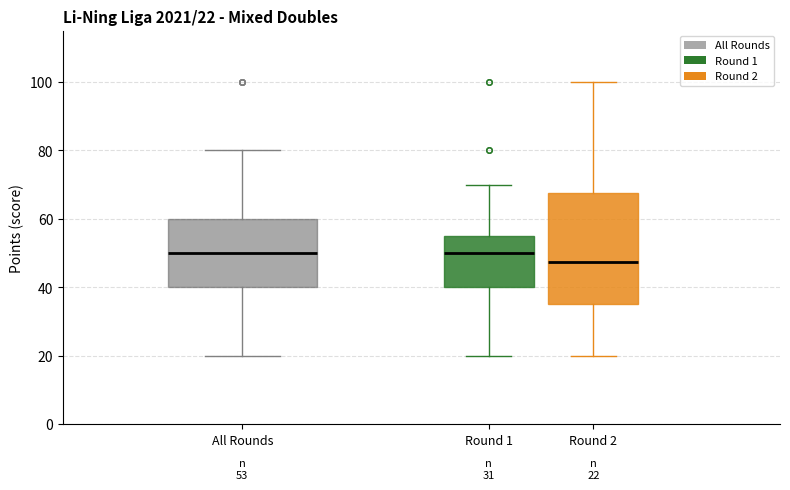

Comparing the boxes themselves (not the whiskers), which one is the tallest?

Round 2